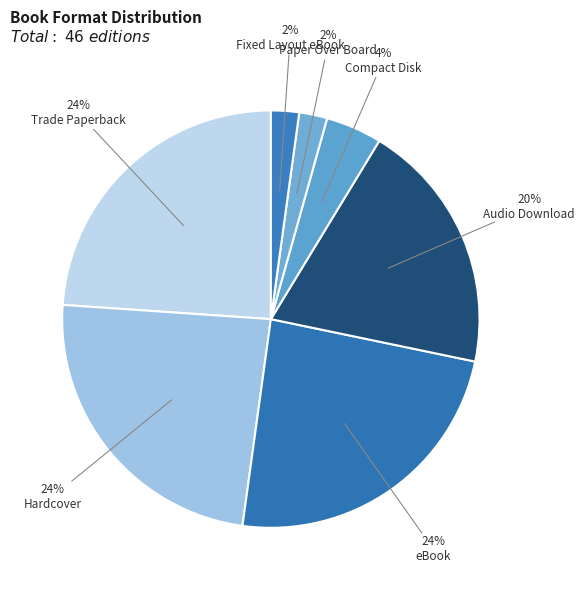

What percentage is the Trade Paperback slice, to the nearest percent?

24%